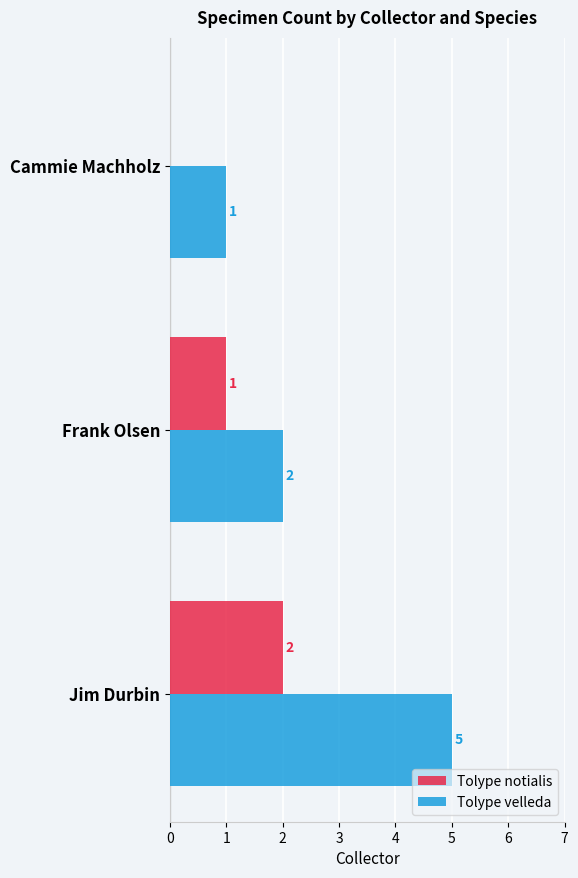

What is the greatest value displayed?

5